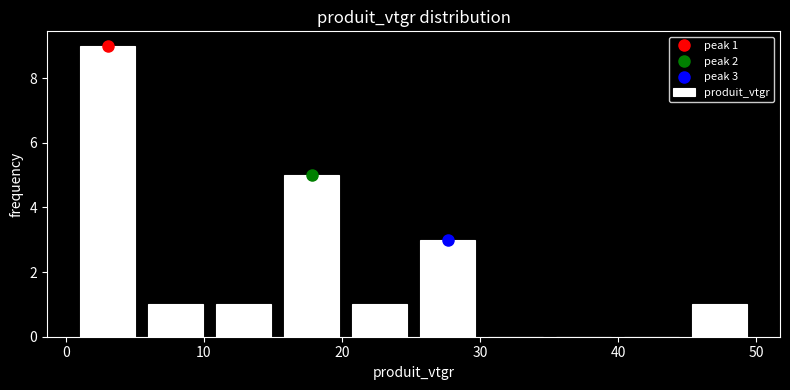

Over which range of the x-axis is the bar tallest?

1 to 5